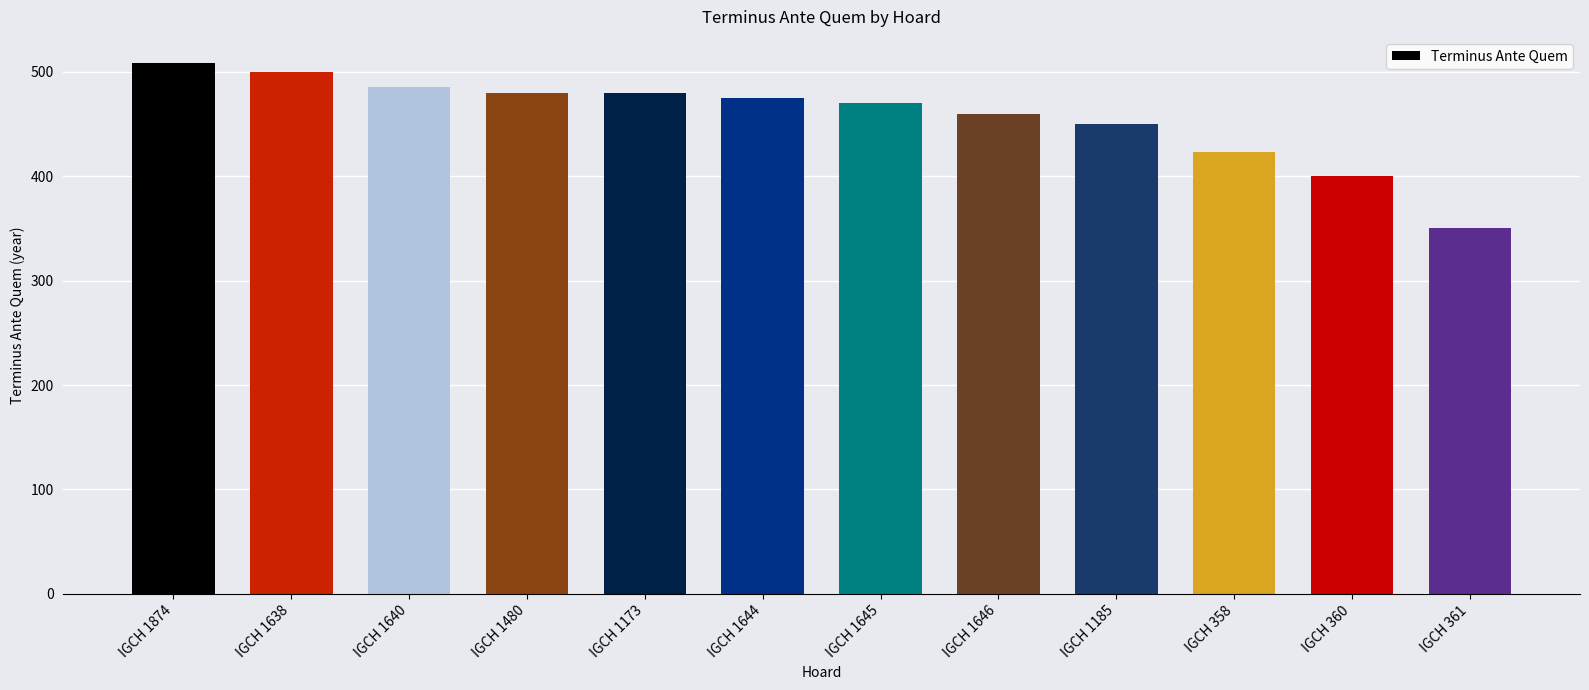

What is the change in value from IGCH 1646 to IGCH 361?

-110